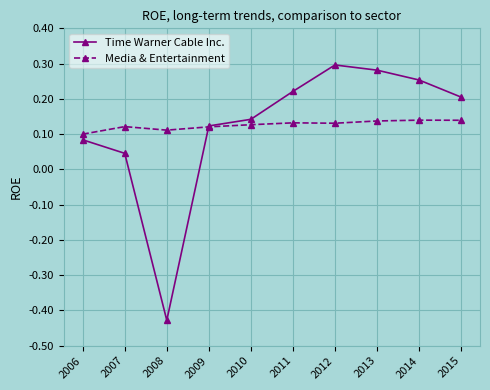

Is the value of Media & Entertainment at 2015 greater than the value of Time Warner Cable Inc. at 2011?

No